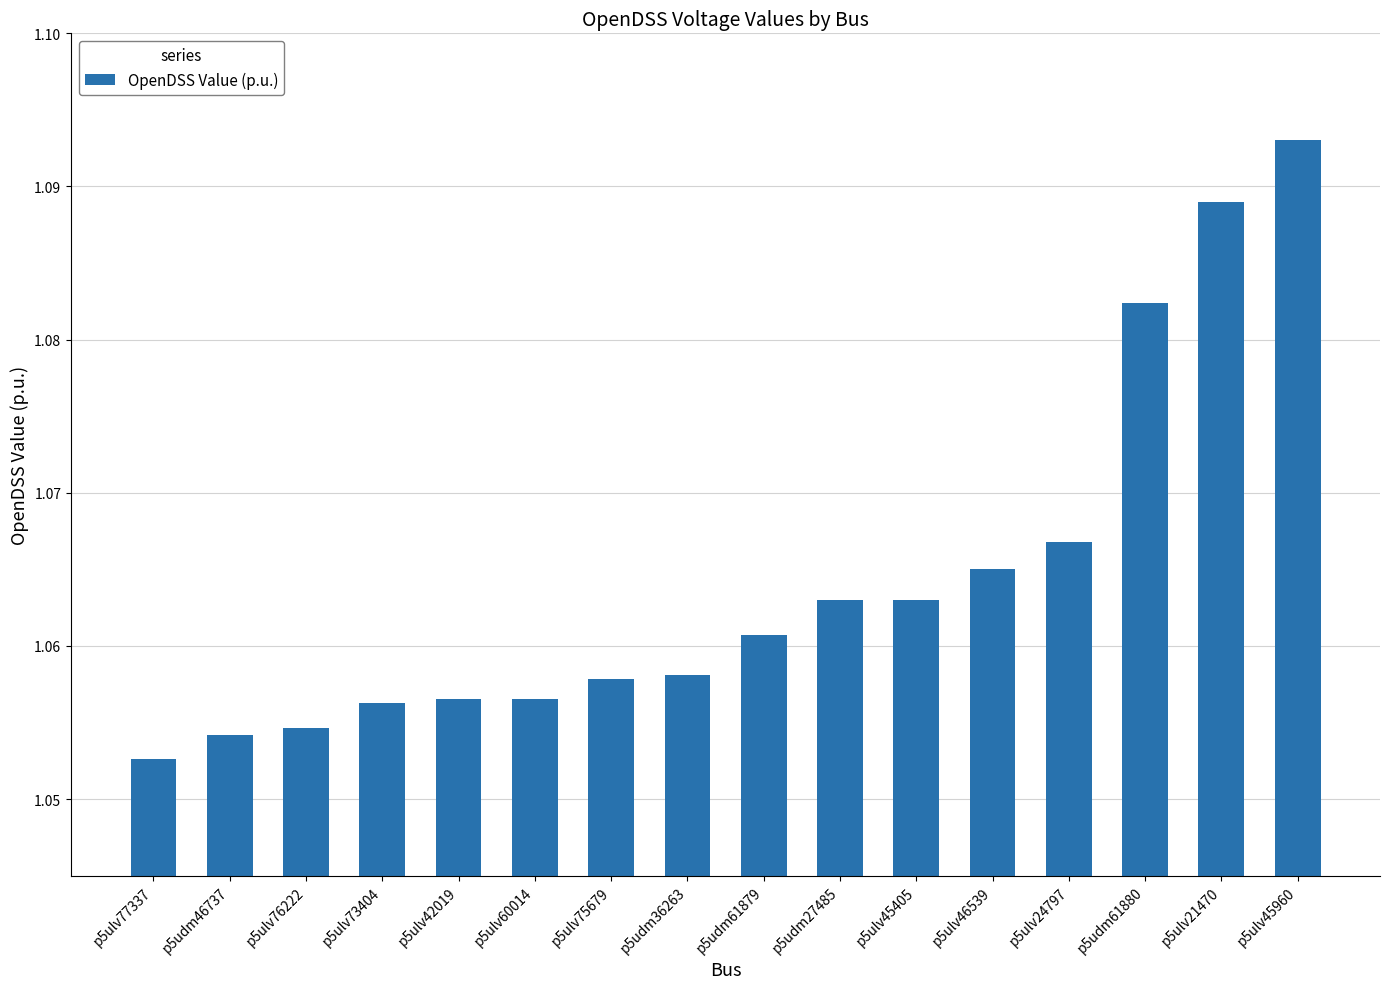

Count the values in the range 1 to 2.

16